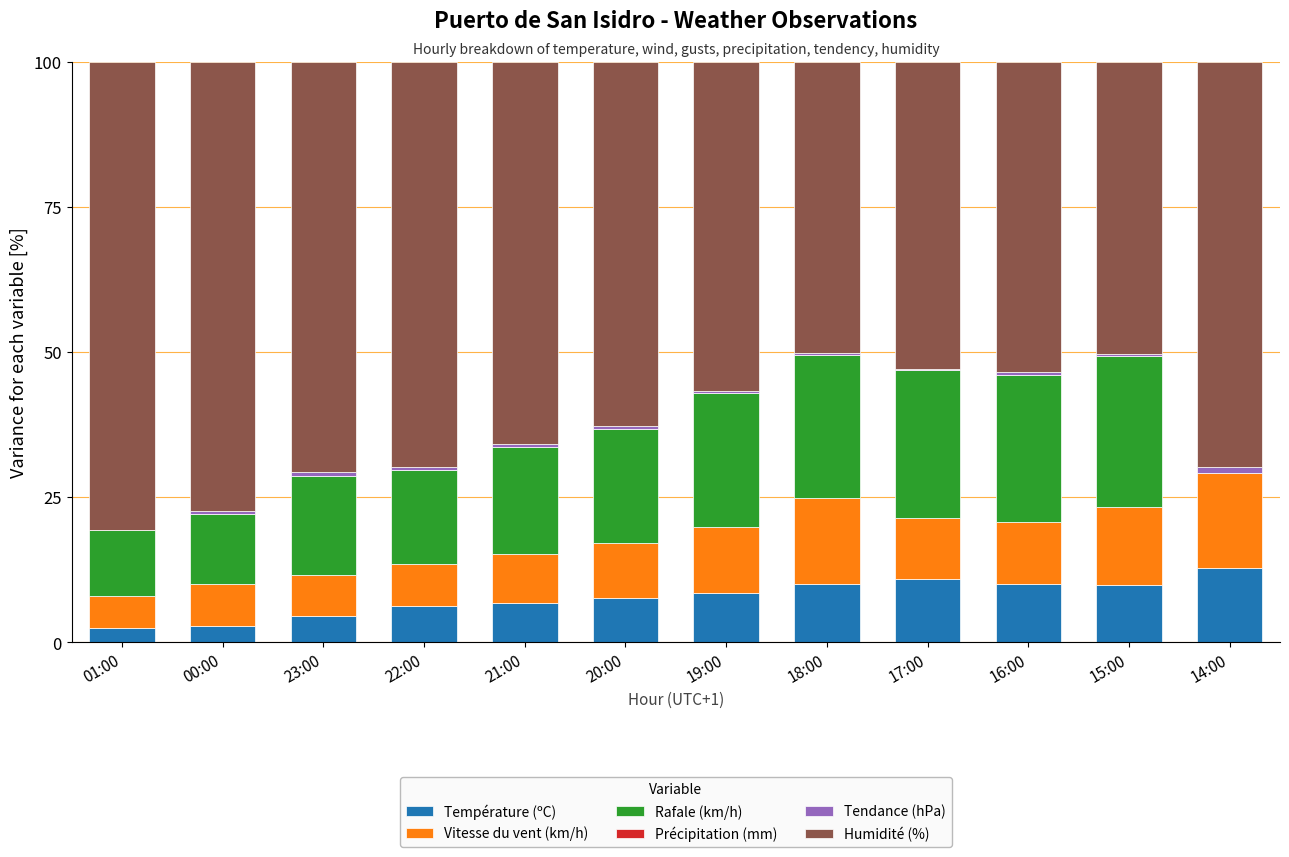

What is the highest value of the Température (ºC) series?

12.8